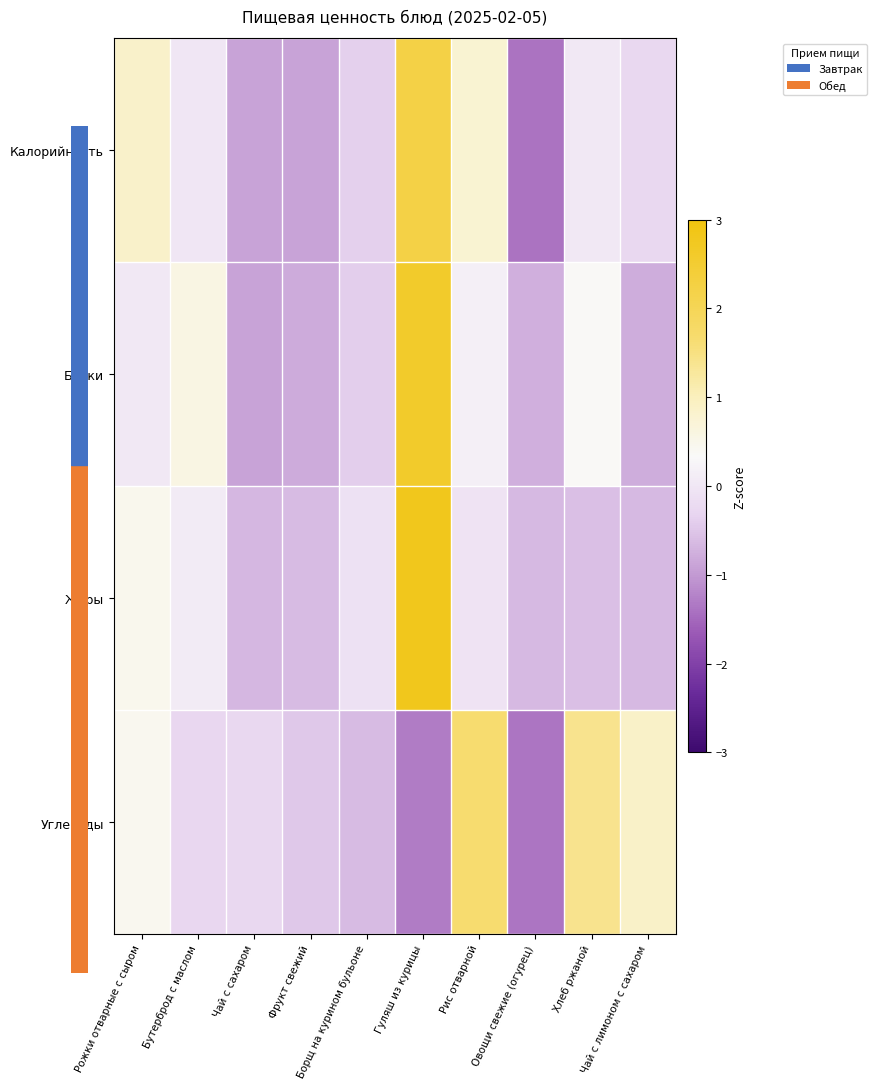

Reading left to right, extract all data points from this chart.

Калорийность: Рожки отварные с сыром=0.9	Бутерброд с маслом=-0.0	Чай с сахаром=-0.9	Фрукт свежий=-0.9	Борщ на курином бульоне=-0.4	Гуляш из курицы=2.2	Рис отварной=0.8	Овощи свежие (огурец)=-1.4	Хлеб ржаной=0.0	Чай с лимоном с сахаром=-0.3
Белки: Рожки отварные с сыром=0.0	Бутерброд с маслом=0.6	Чай с сахаром=-0.9	Фрукт свежий=-0.8	Борщ на курином бульоне=-0.4	Гуляш из курицы=2.6	Рис отварной=0.1	Овощи свежие (огурец)=-0.8	Хлеб ржаной=0.4	Чай с лимоном с сахаром=-0.8
Жиры: Рожки отварные с сыром=0.5	Бутерброд с маслом=0.1	Чай с сахаром=-0.7	Фрукт свежий=-0.6	Борщ на курином бульоне=-0.1	Гуляш из курицы=2.8	Рис отварной=-0.1	Овощи свежие (огурец)=-0.6	Хлеб ржаной=-0.6	Чай с лимоном с сахаром=-0.6
Углеводы: Рожки отварные с сыром=0.4	Бутерброд с маслом=-0.3	Чай с сахаром=-0.3	Фрукт свежий=-0.5	Борщ на курином бульоне=-0.6	Гуляш из курицы=-1.3	Рис отварной=1.7	Овощи свежие (огурец)=-1.4	Хлеб ржаной=1.4	Чай с лимоном с сахаром=0.9